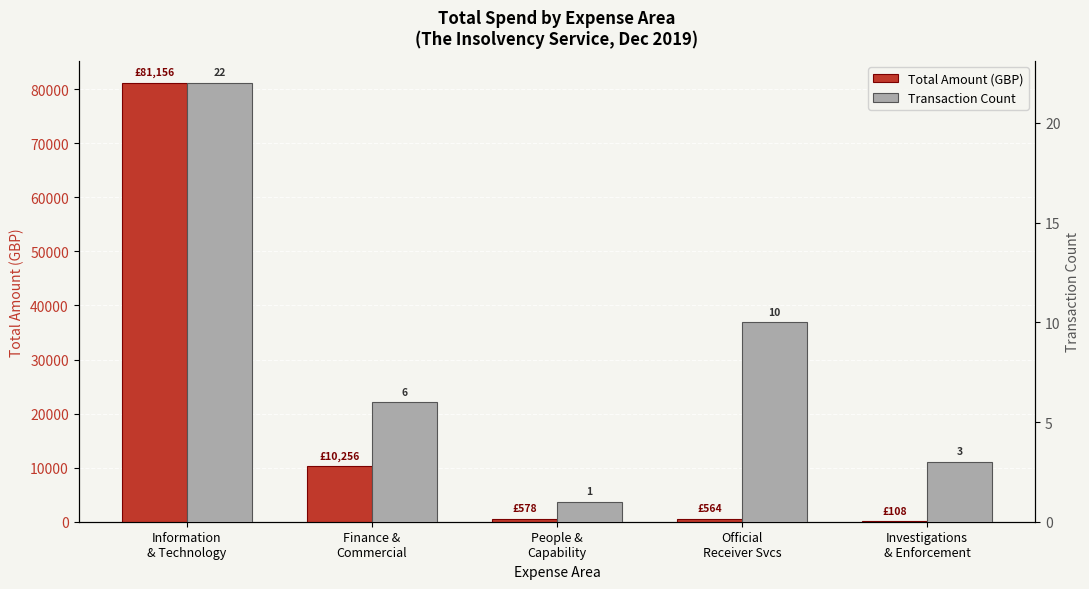

Which series has the largest total across all categories?

Total Amount (GBP)